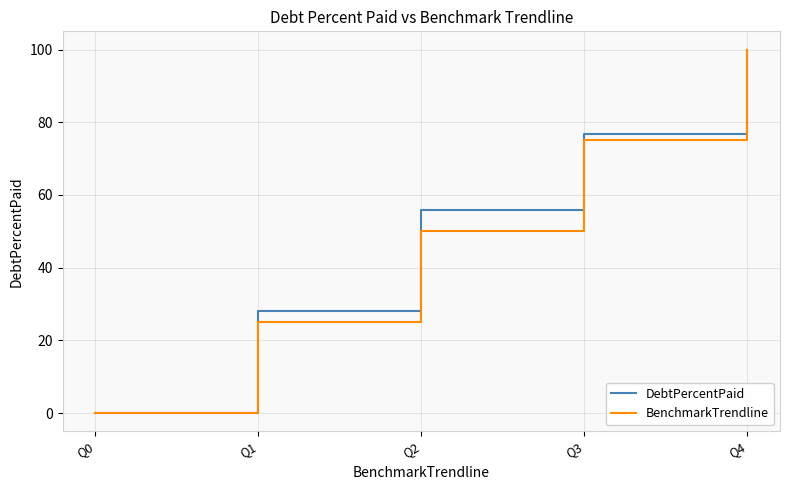

Rank the categories by DebtPercentPaid value from lowest to highest.

Q0, Q1, Q2, Q3, Q4